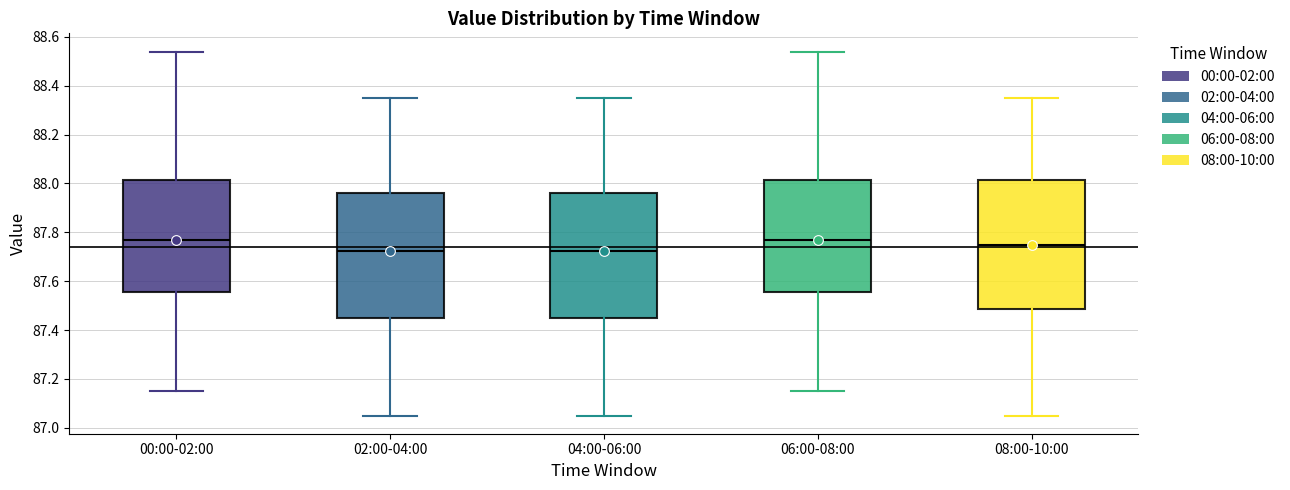

Reading left to right, transcribe this box plot: for each box, give where its median line is, the range the box spans, and where its two whiskers end, as read against the y-axis. The values are not printed on the chart, so give them approximately, as read against the axis.

00:00-02:00: median 87.78, box 87.56 to 88.02, whiskers 87.16 to 88.54
02:00-04:00: median 87.72, box 87.46 to 87.96, whiskers 87.06 to 88.36
04:00-06:00: median 87.72, box 87.46 to 87.96, whiskers 87.06 to 88.36
06:00-08:00: median 87.78, box 87.56 to 88.02, whiskers 87.16 to 88.54
08:00-10:00: median 87.76, box 87.48 to 88.02, whiskers 87.06 to 88.36